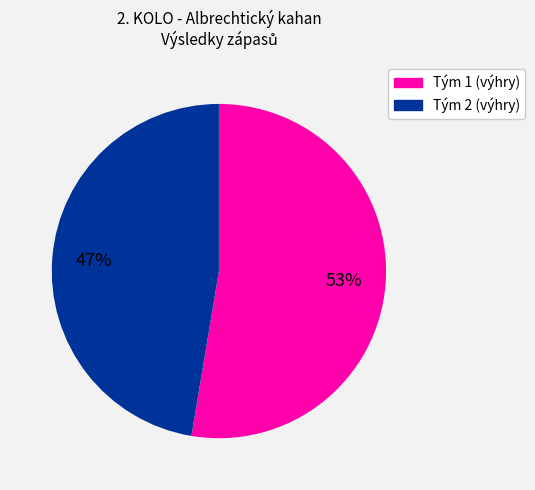

The Tým 2 (výhry) slice represents 35% of the pie. True or false?

False